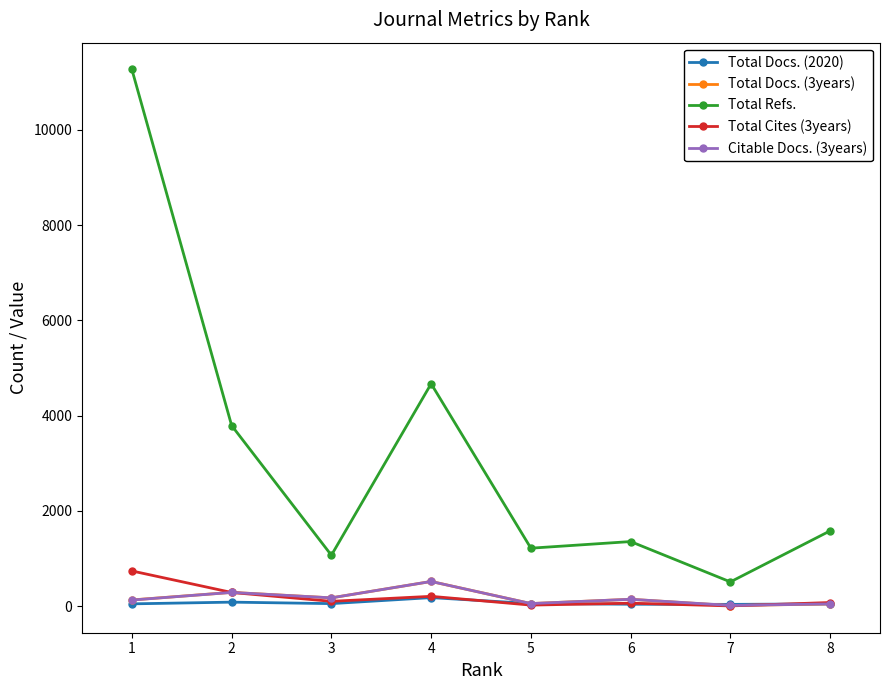

What is the value of the Total Docs. (3years) point at the 3rd from the left?

173